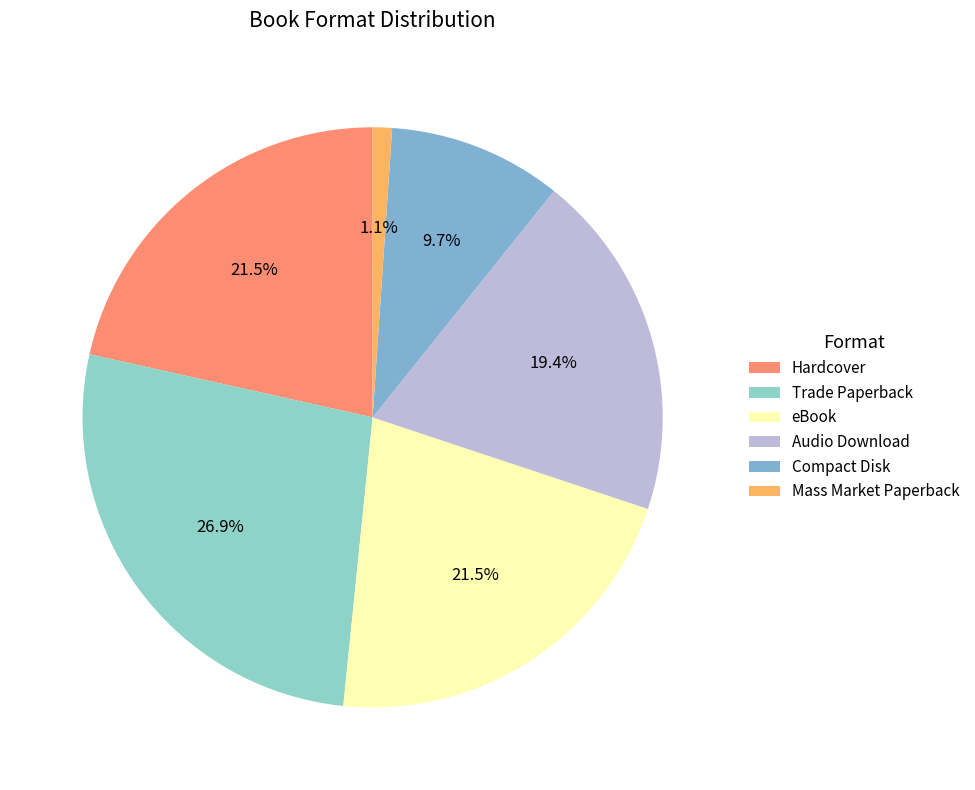

What percentage do eBook and Hardcover together represent?

43.0%